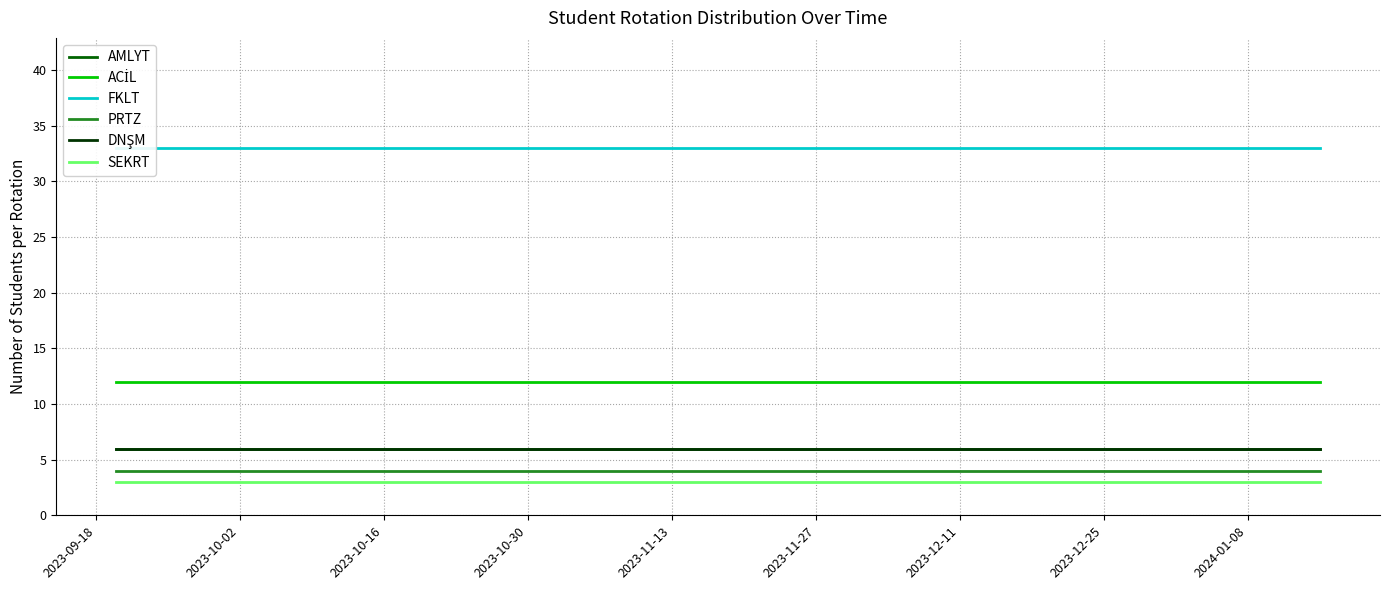

Is the value of FKLT at 2023-12-11 greater than the value of PRTZ at 2023-10-02?

Yes